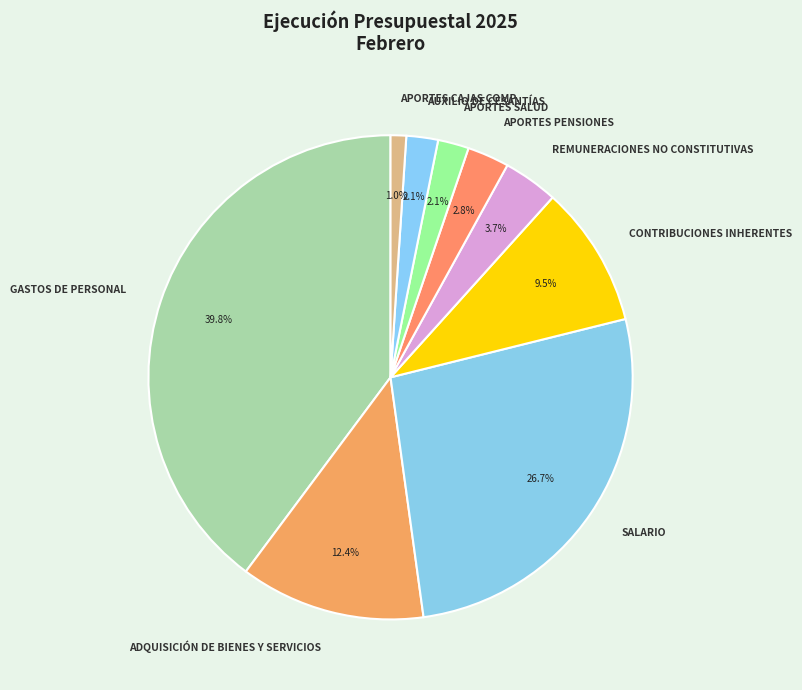

Is it true that ADQUISICIÓN DE BIENES Y SERVICIOS is 26% of the pie?

False